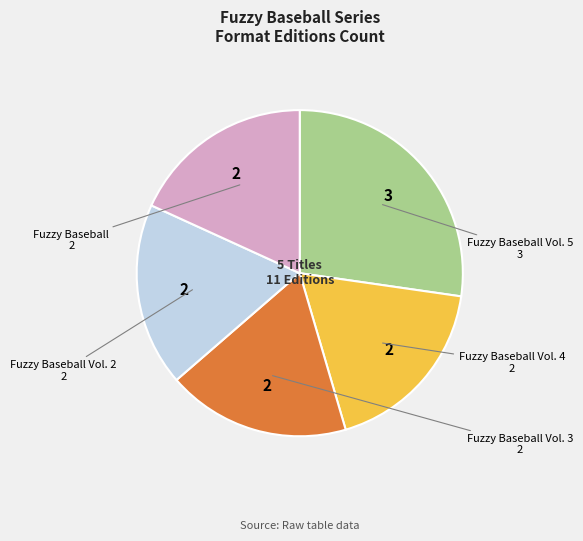

Does any single category account for the majority?

No